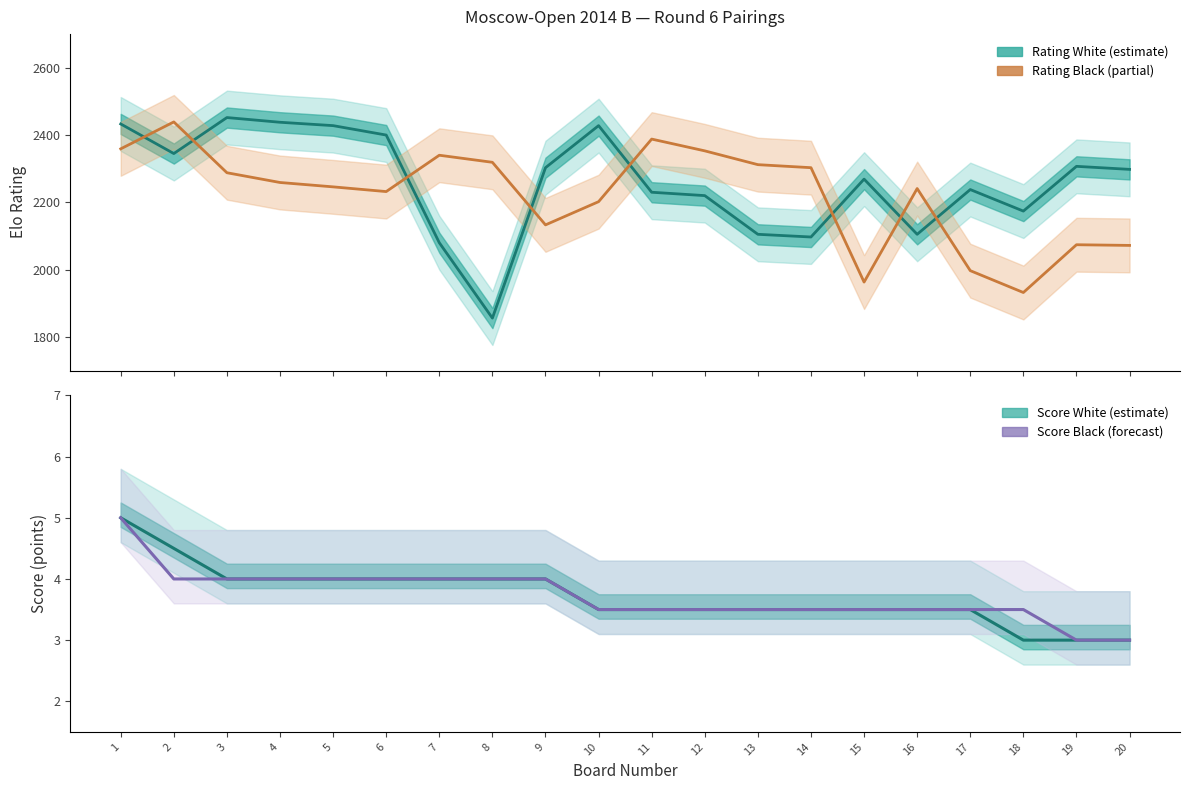

What is the total value across all series at 19?

2077.0